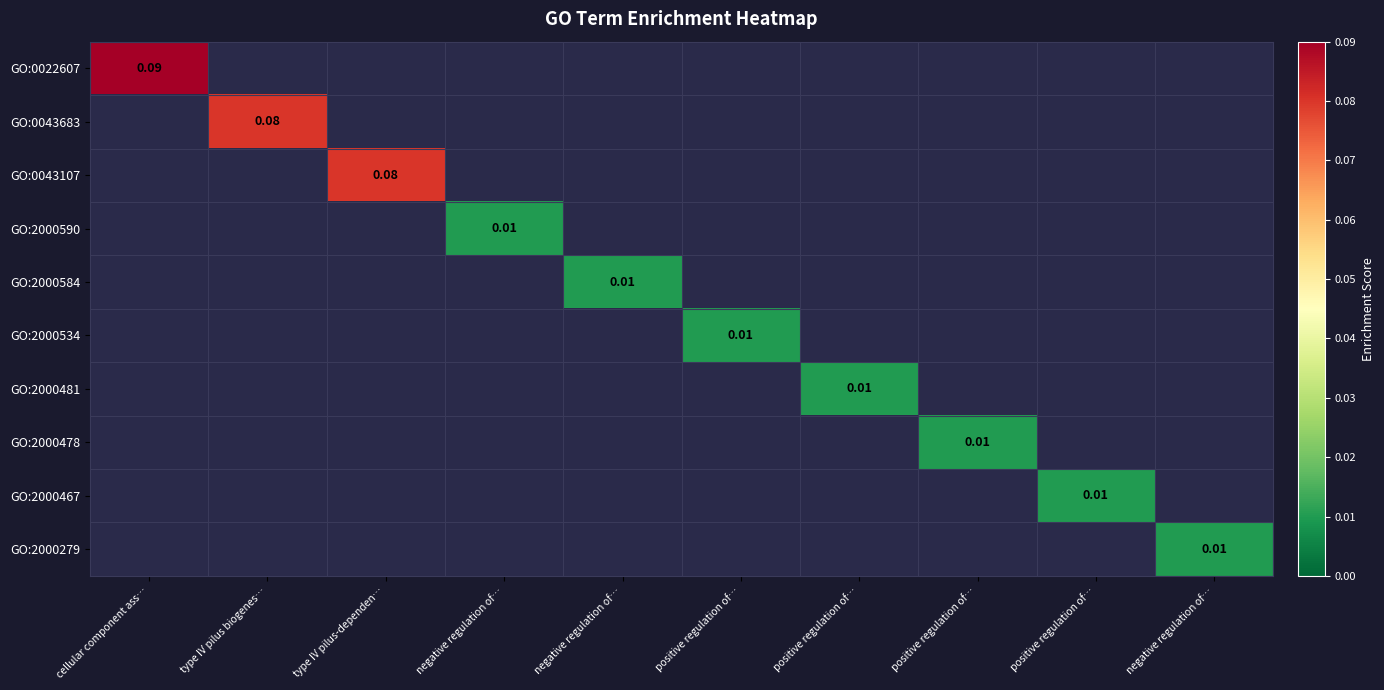

Is it true that GO:0043107 equals 0.0 at positive regulation of…?

True